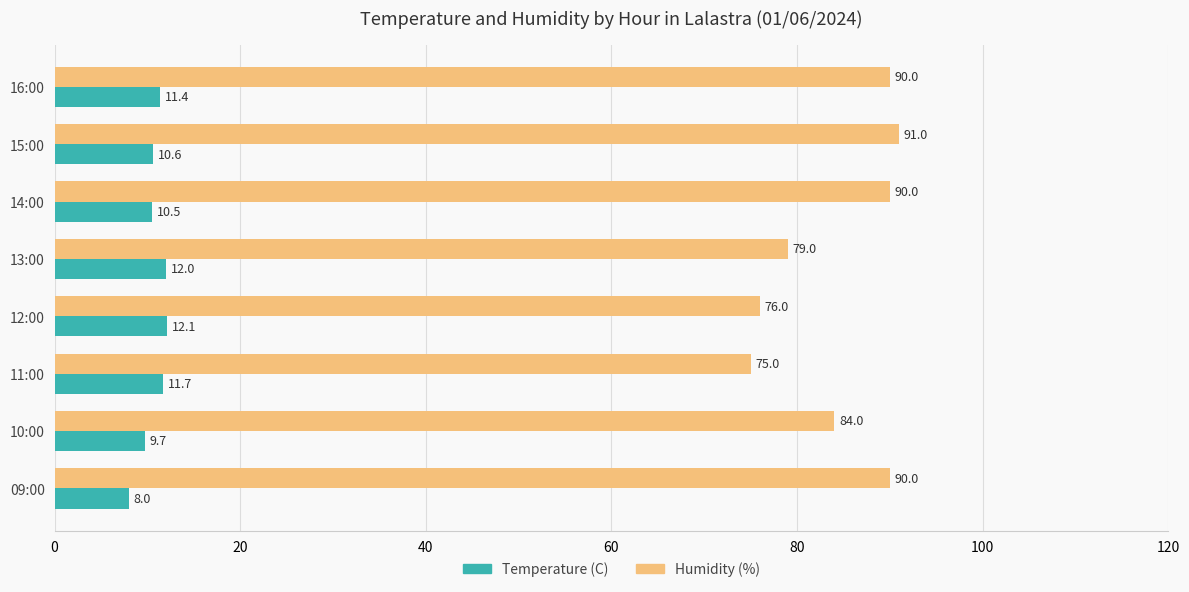

At how many categories does at least one series exceed 43?

8